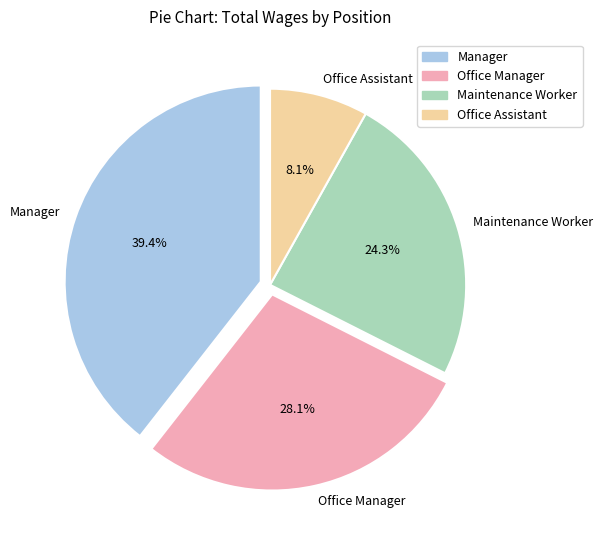

Between Manager and Maintenance Worker, which is larger?

Manager